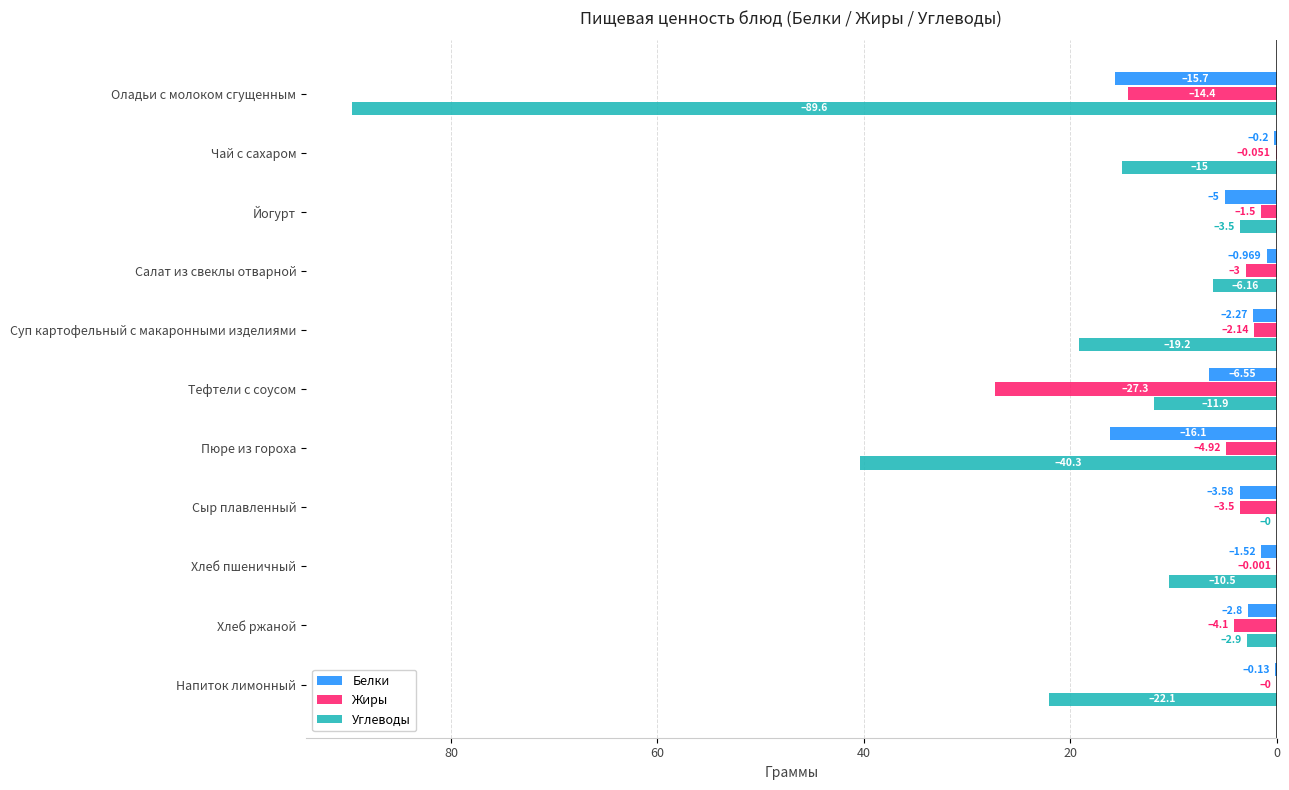

What are all the series names shown in the legend?

Белки, Жиры, Углеводы